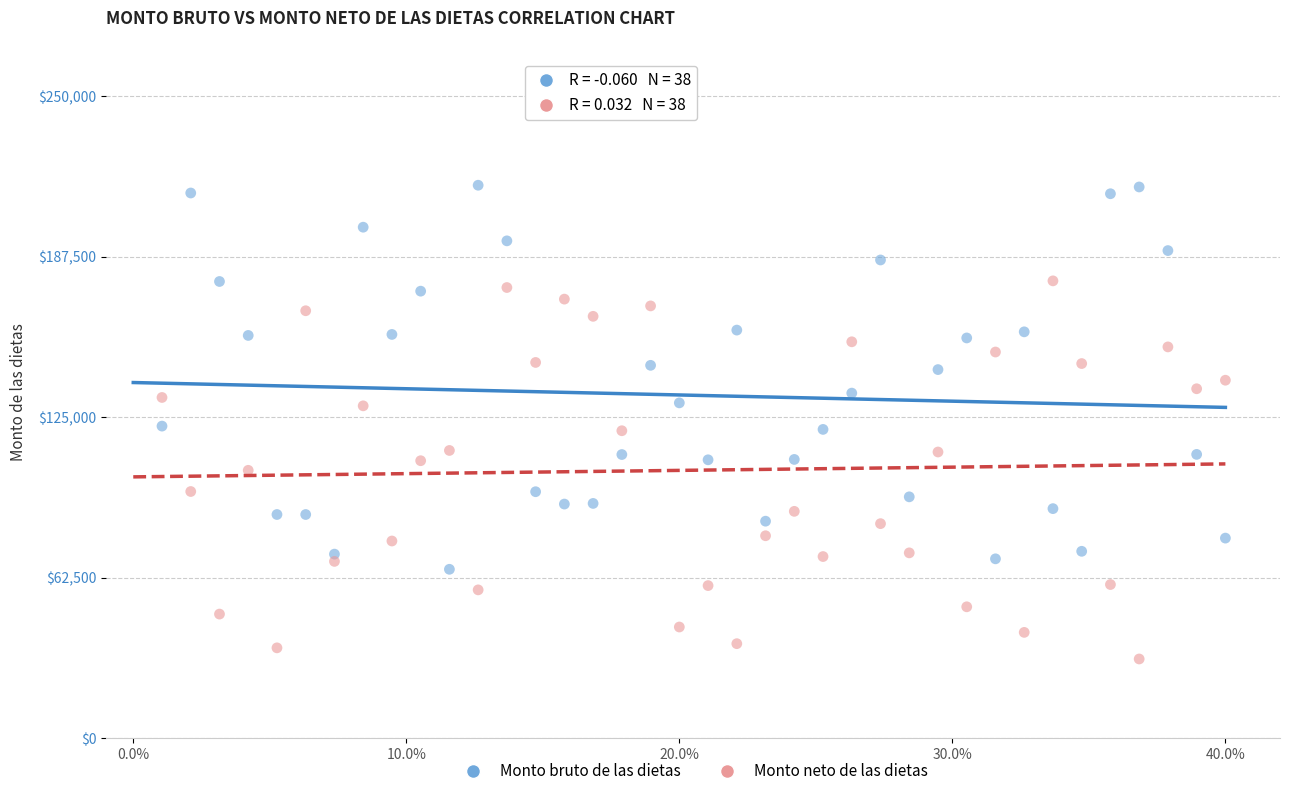

Which series reaches the maximum Y coordinate?

Monto bruto de las dietas